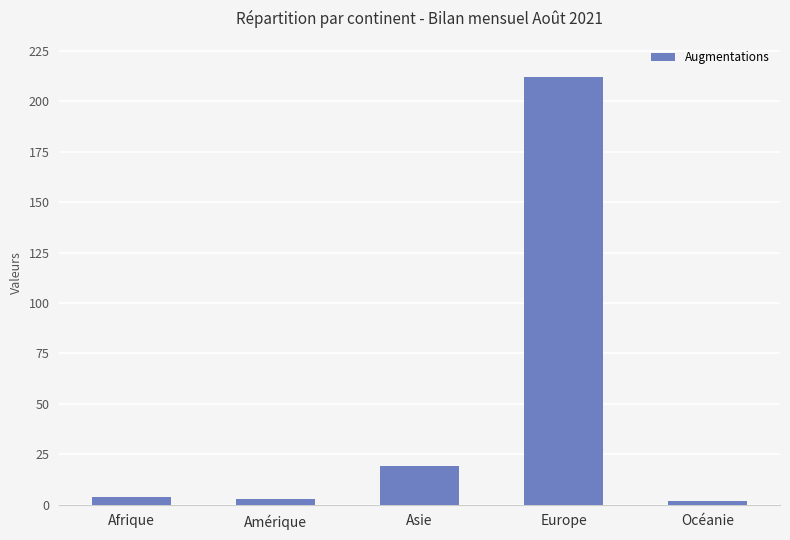

Between Afrique and Europe, which is larger?

Europe